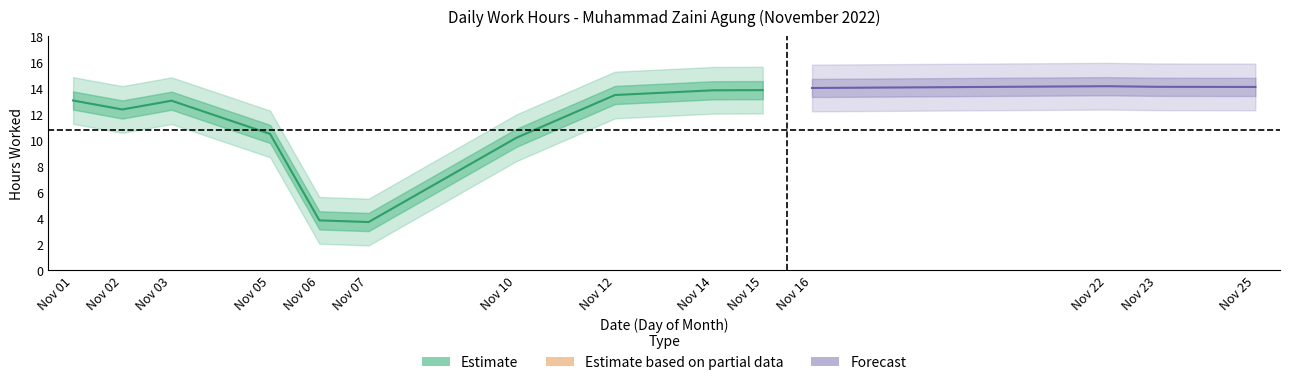

True or false: the data has more than 2 interior local peaks.

True